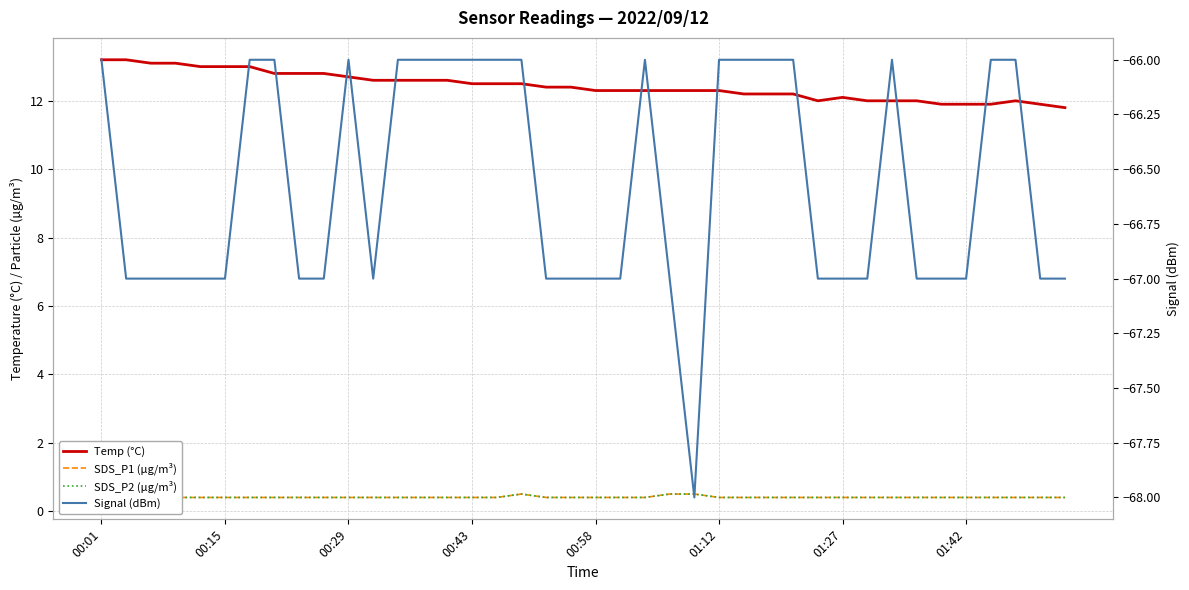

List the series in order of their peak value, lowest first.

Signal (dBm), SDS_P1 (µg/m³), SDS_P2 (µg/m³), Temp (°C)